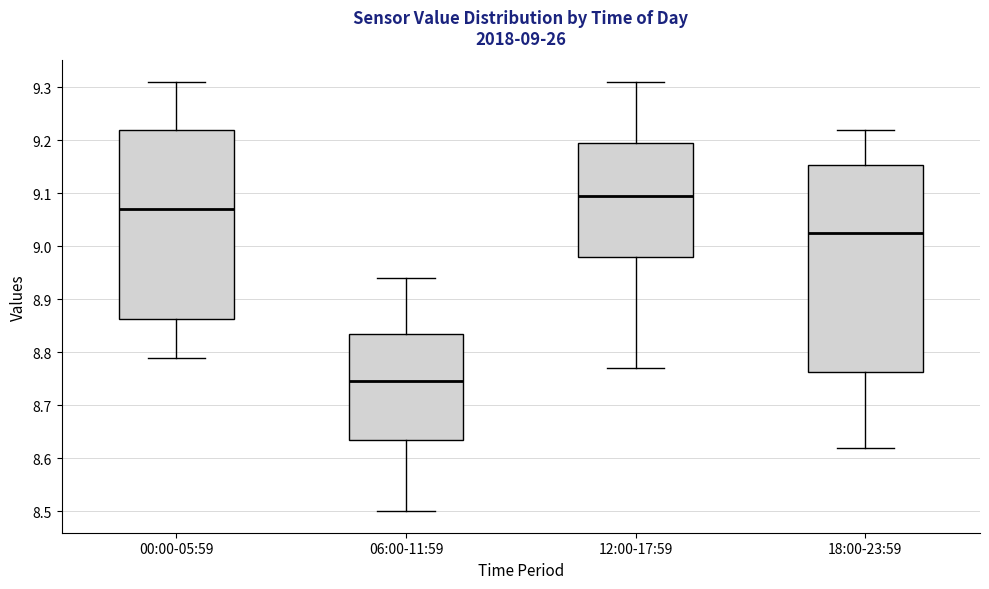

Which box is the tallest, from its lower edge to its upper edge?

18:00-23:59